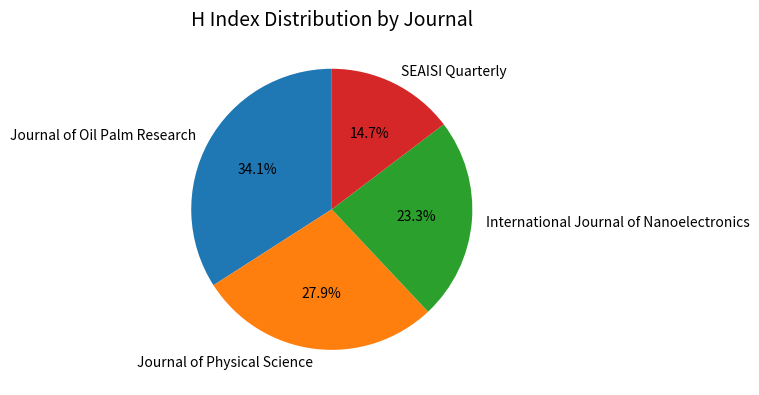

True or false: SEAISI Quarterly accounts for 3% of the total.

False